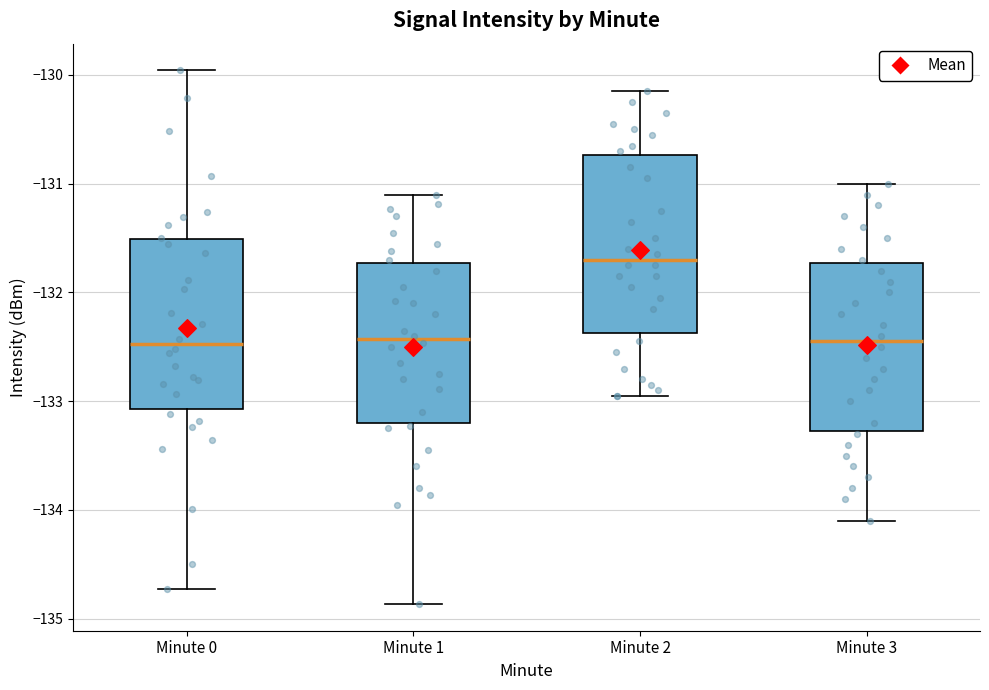

Reading left to right, read every box against the y-axis: the position of its median line, the range the box covers, and the ends of its whiskers. The values are not printed on the chart, so give them approximately, as read against the axis.

Minute 0: median -132.5, box -133.1 to -131.5, whiskers -134.7 to -130.0
Minute 1: median -132.4, box -133.2 to -131.7, whiskers -134.9 to -131.1
Minute 2: median -131.7, box -132.4 to -130.7, whiskers -132.9 to -130.1
Minute 3: median -132.4, box -133.3 to -131.7, whiskers -134.1 to -131.0